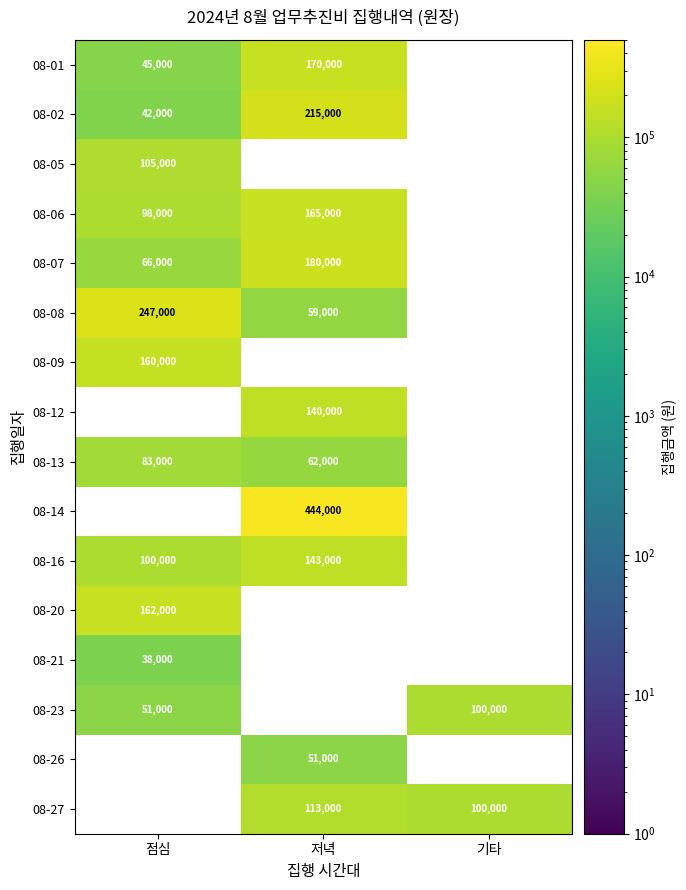

Count the number of categories in the chart.

3